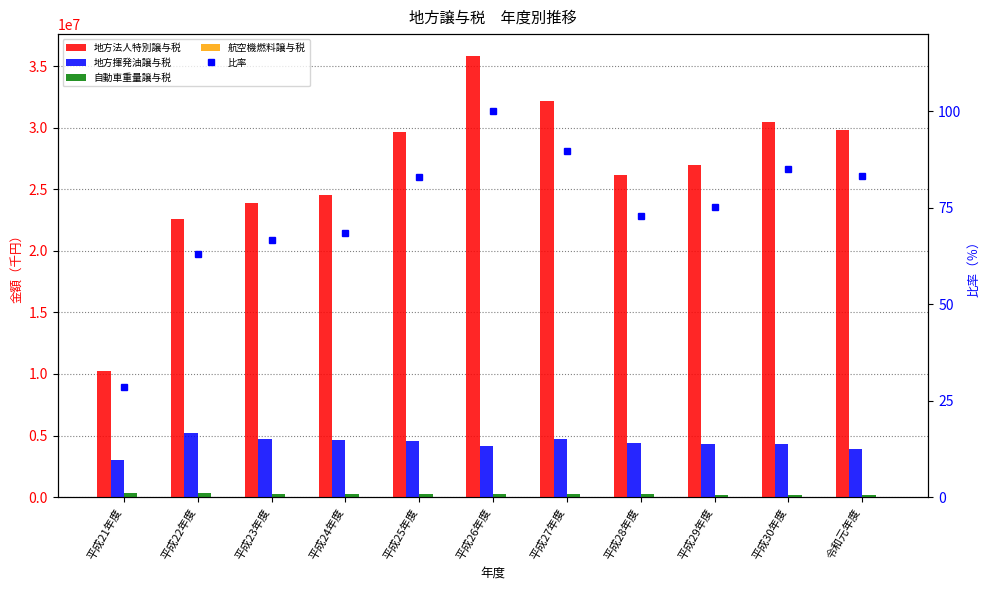

What is the average value of the 地方法人特別譲与税 series?

26561682.6